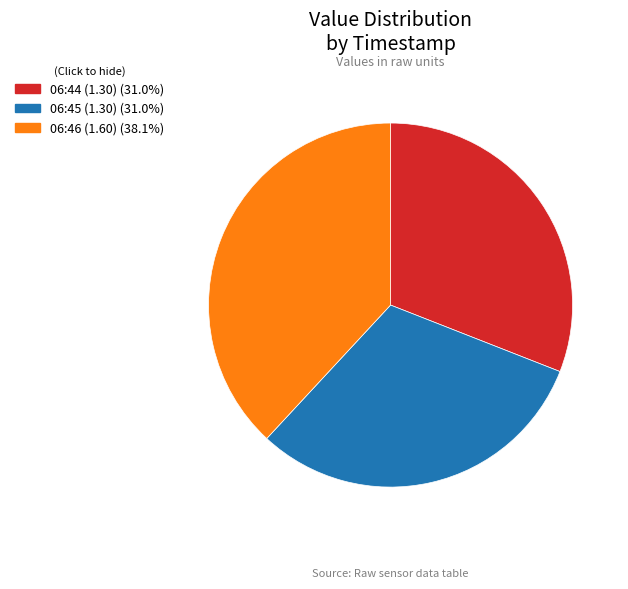

Does any single category account for the majority?

No